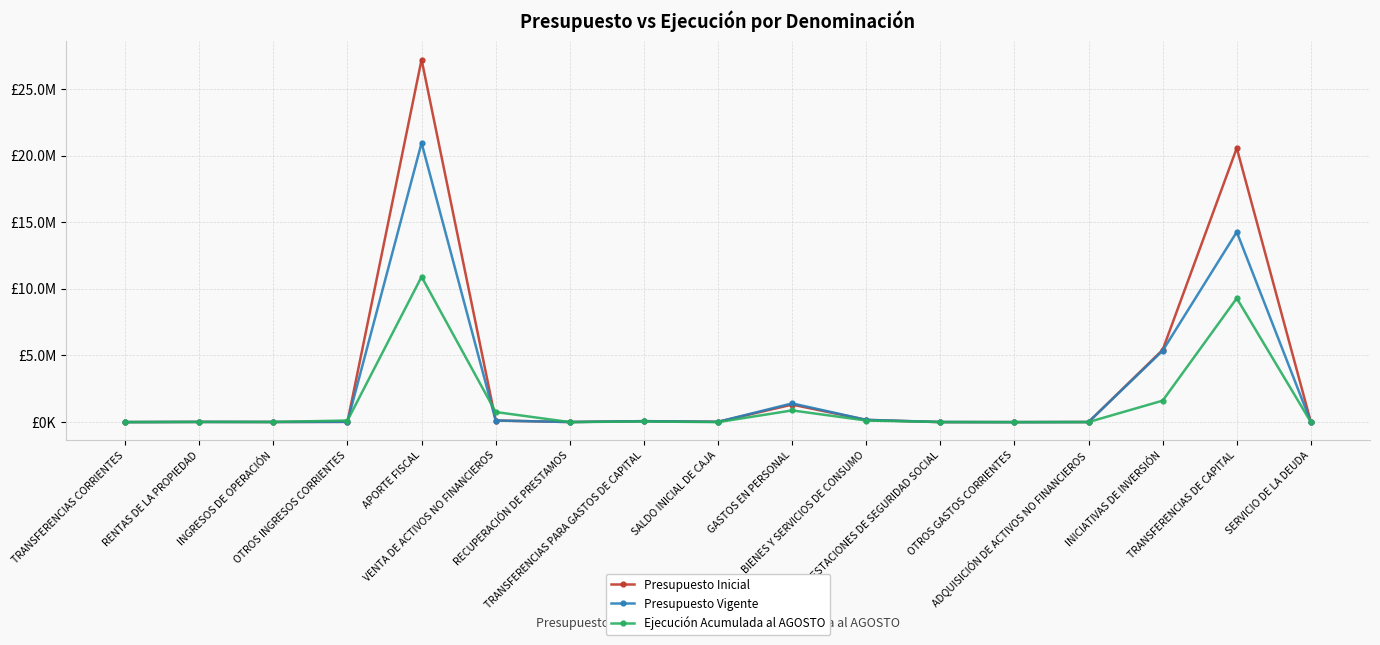

Is it true that Presupuesto Vigente equals 7379129 at APORTE FISCAL?

False